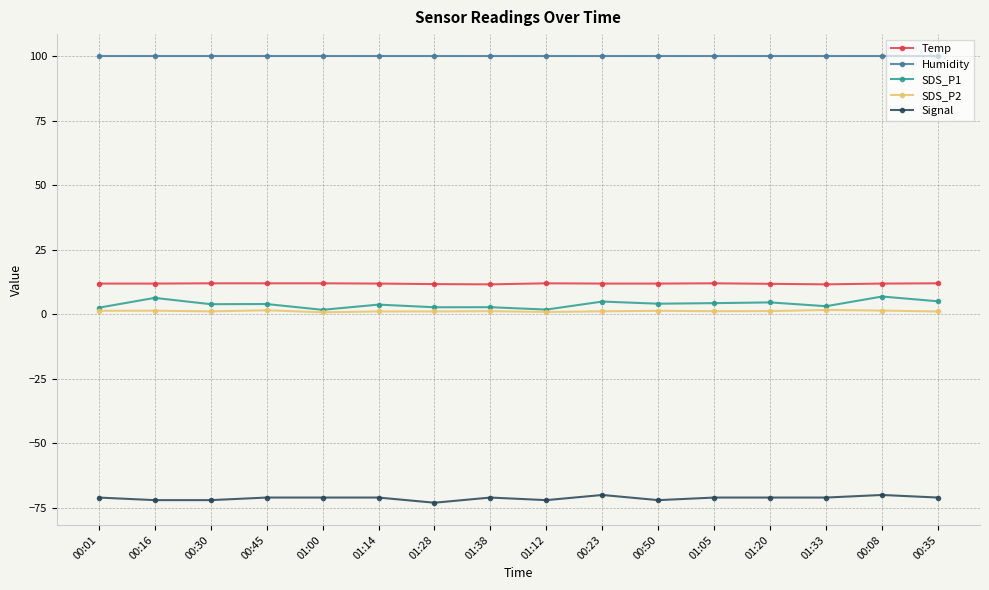

What is the maximum value for Temp?

12.0